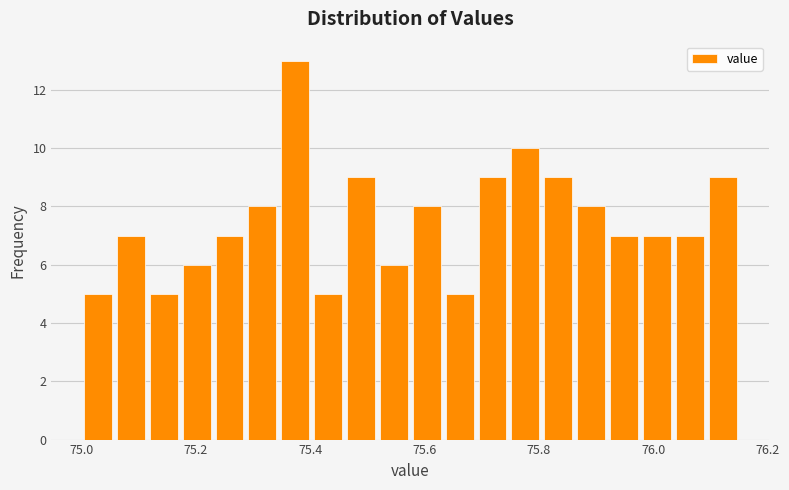

Around what value on the x-axis is the tallest bar? Give the approximate position of its centre, as read against the axis.

75.38